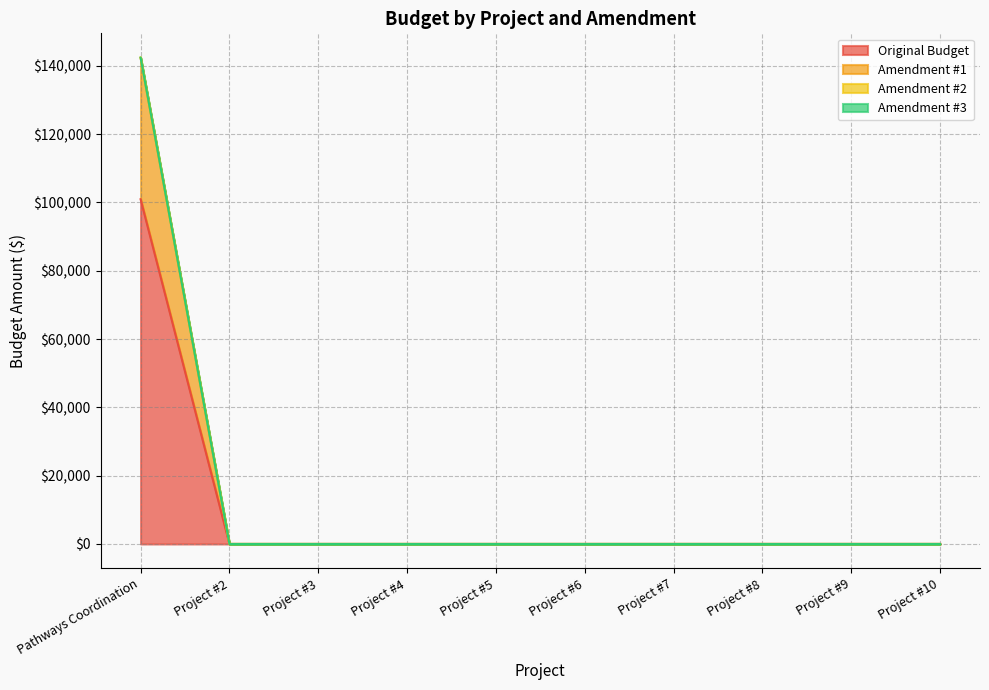

At which category is the sum across all series the highest?

Pathways Coordination